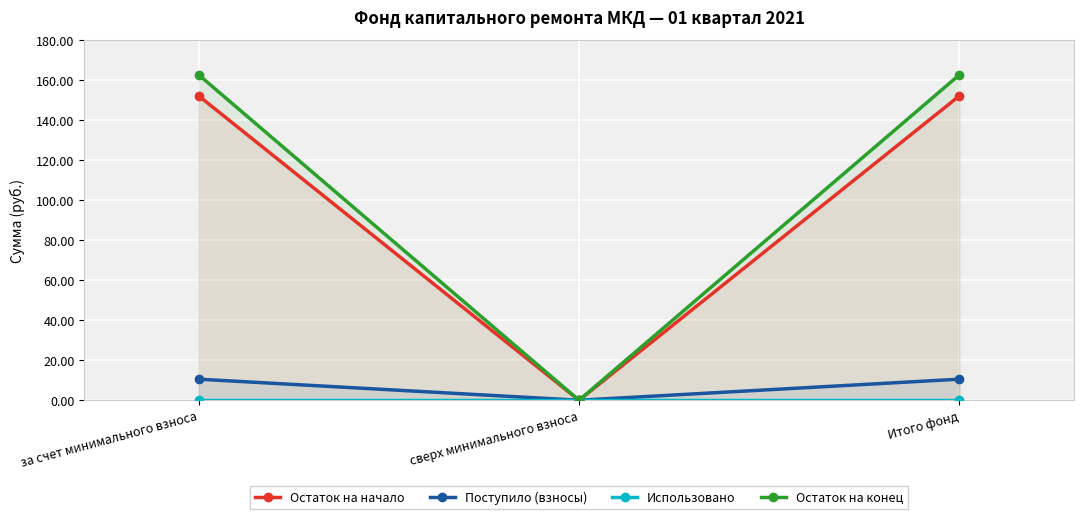

Reading left to right, what are all the values shown in this chart?

Остаток на начало: 152.2	0.0	152.2
Поступило (взносы): 10.5	0.0	10.5
Использовано: 0.0	0.0	0.0
Остаток на конец: 162.7	0.0	162.7